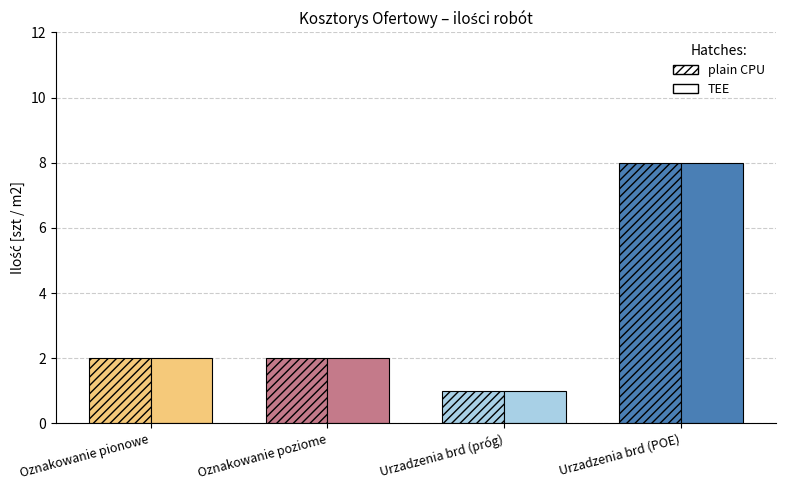

What is the difference between the second highest and minimum values in the TEE (solid) series?

1